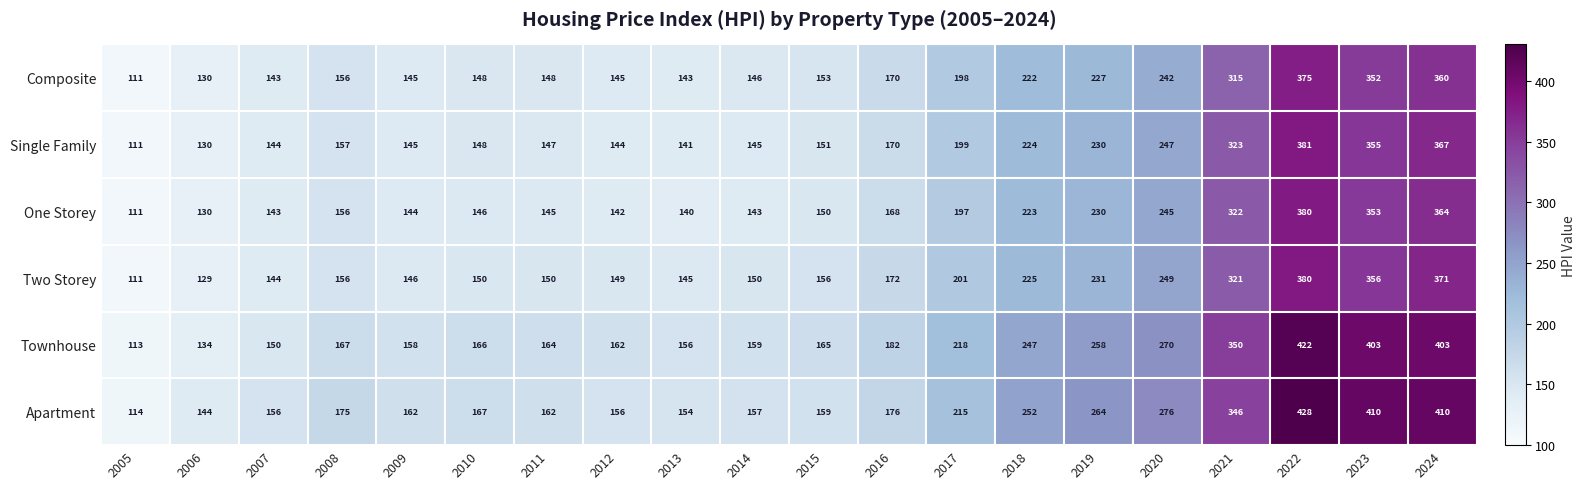

What is the sum of all Composite values?

4029